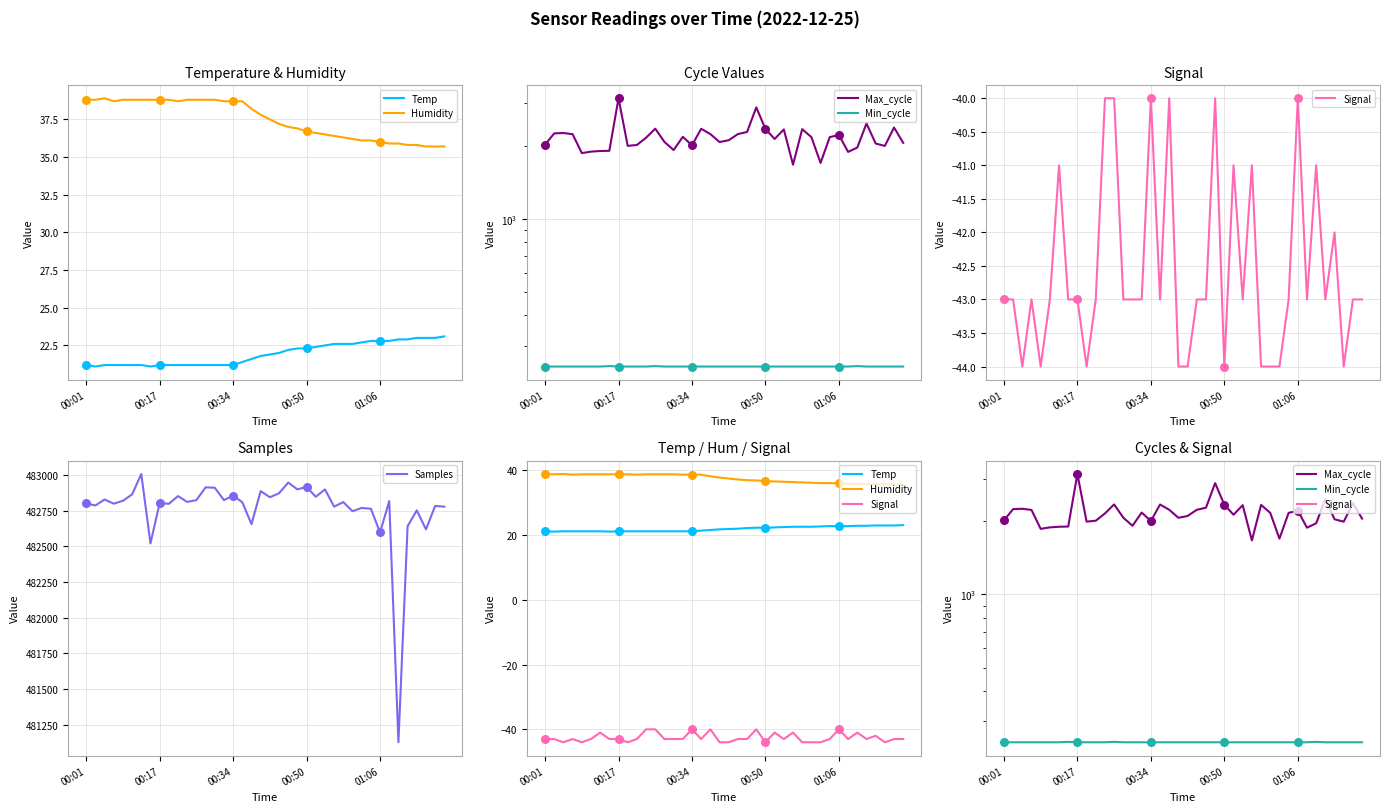

What are all the series names shown in the legend?

Temp, Humidity, Max_cycle, Min_cycle, Signal, Samples